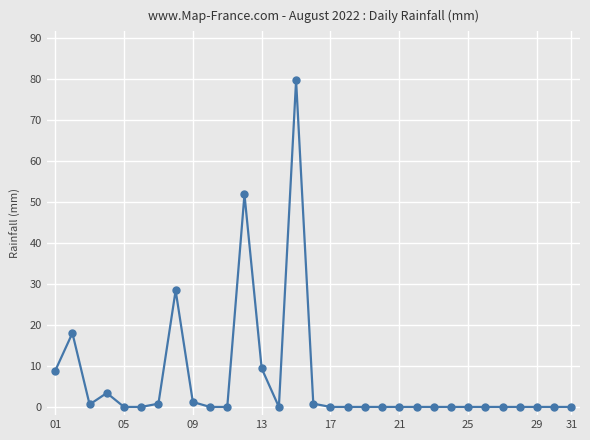

What is the difference between the second highest and second lowest values?

51.8